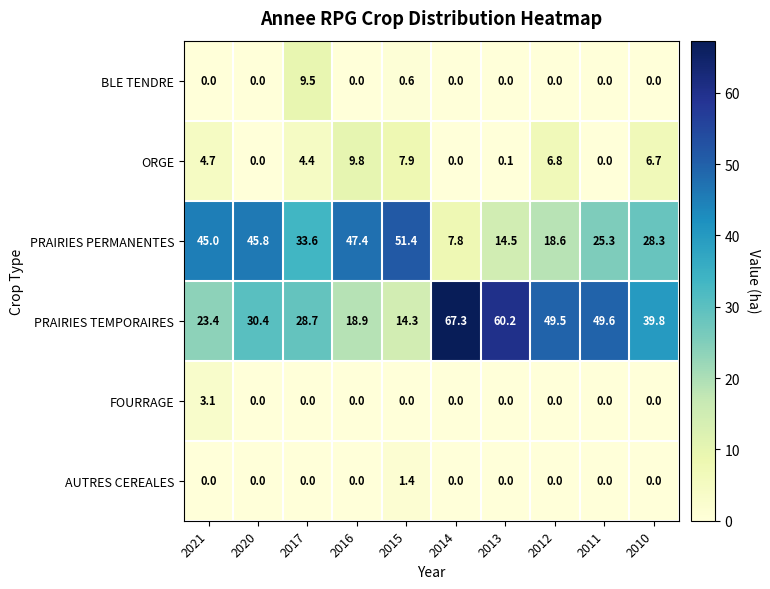

What is the difference between the maximum and minimum values in the PRAIRIES TEMPORAIRES series?

53.0